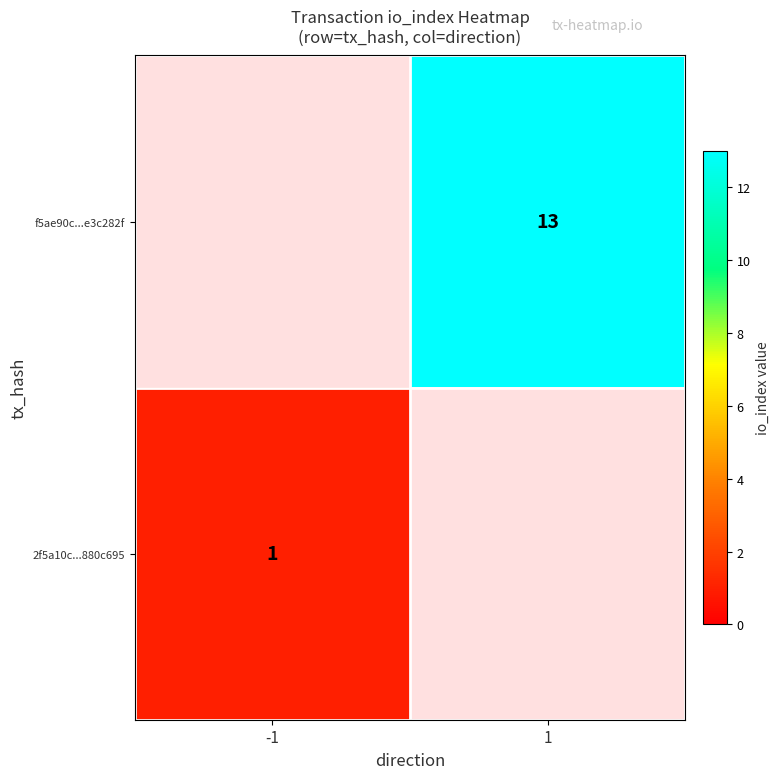

Is it true that 2f5a10c...880c695 equals 0 at -1?

False